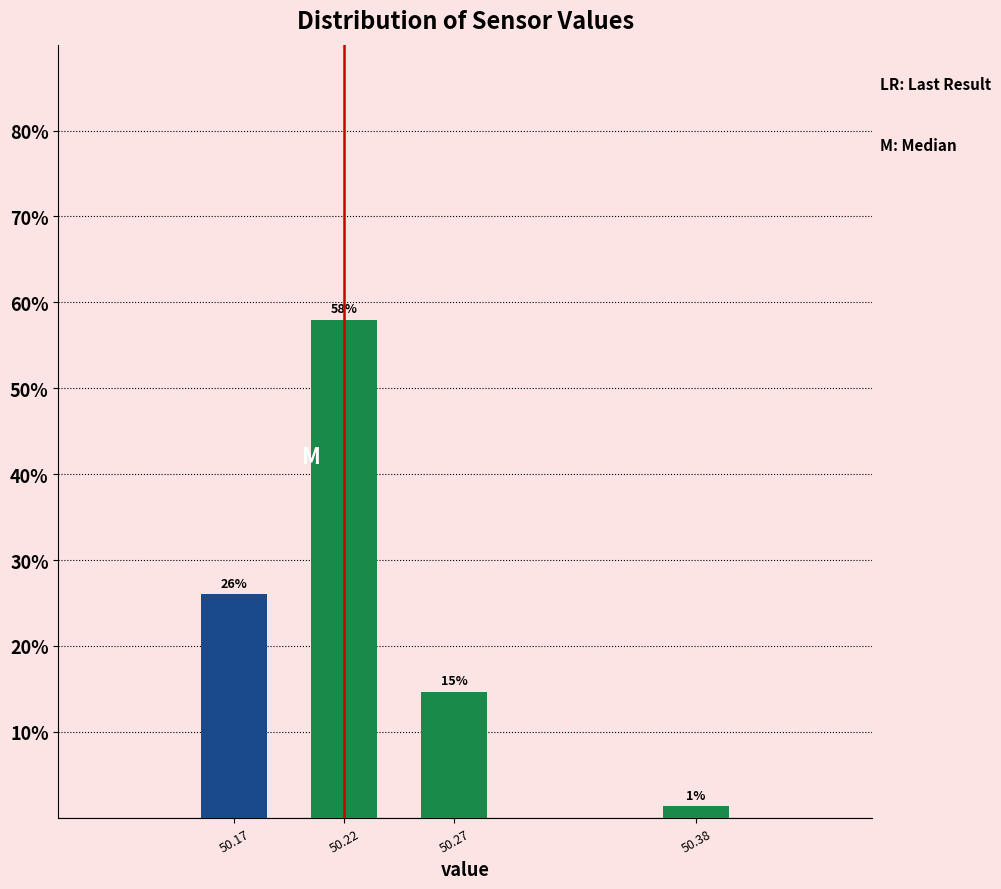

Which has a higher value, 50.27 or 50.22?

50.22